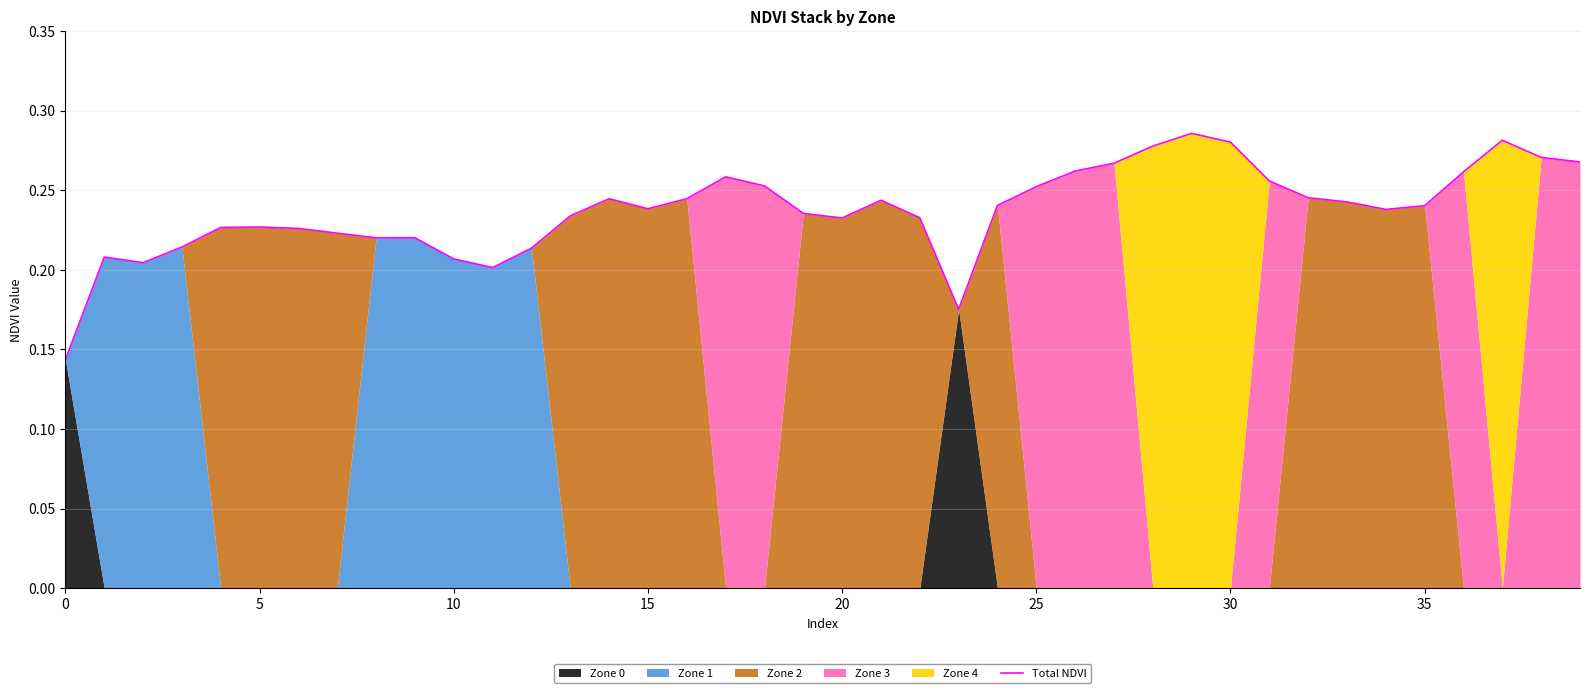

How many lines are shown in the chart?

1